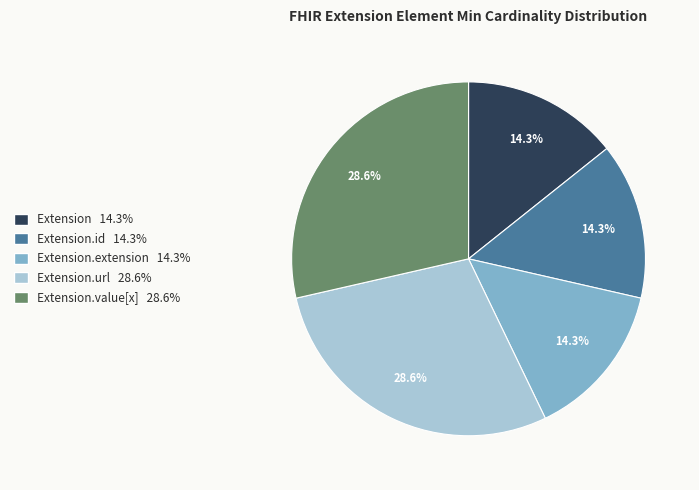

Is there a majority slice in this chart?

No